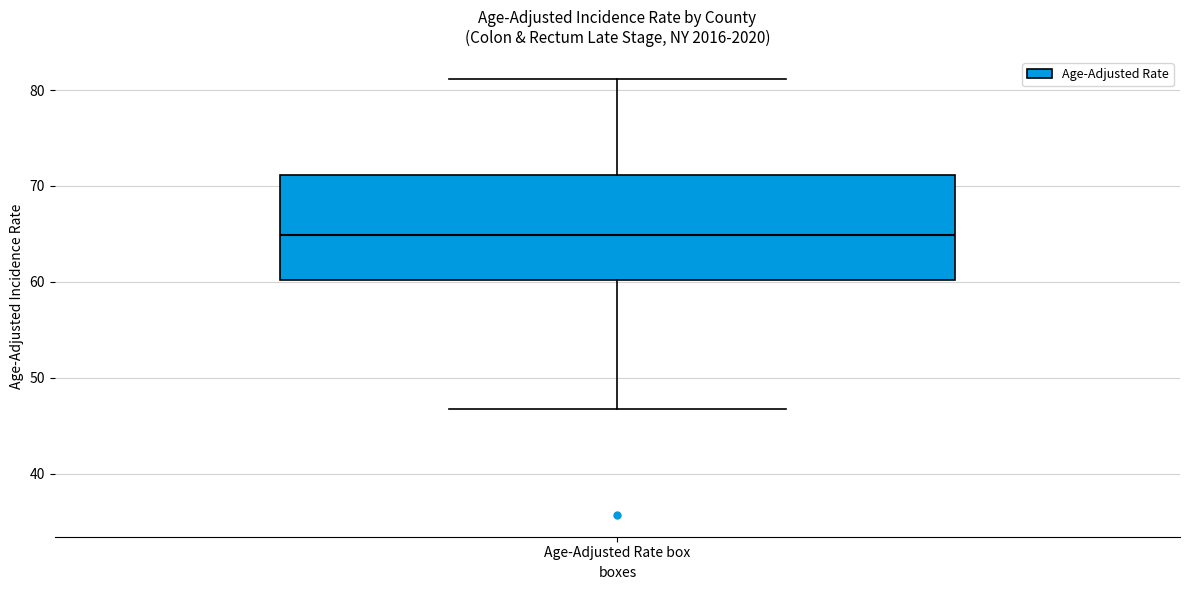

Where does the median line of the box for Age-Adjusted Rate box sit on the y-axis? The values are not printed on the chart, so give them approximately, as read against the axis.

65